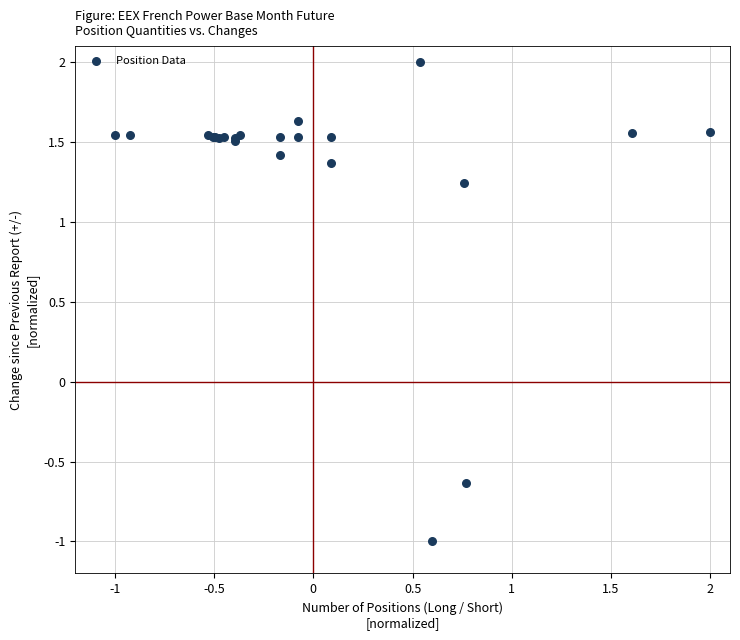

What Y value in the scatter plot is closest to 0?

-0.6